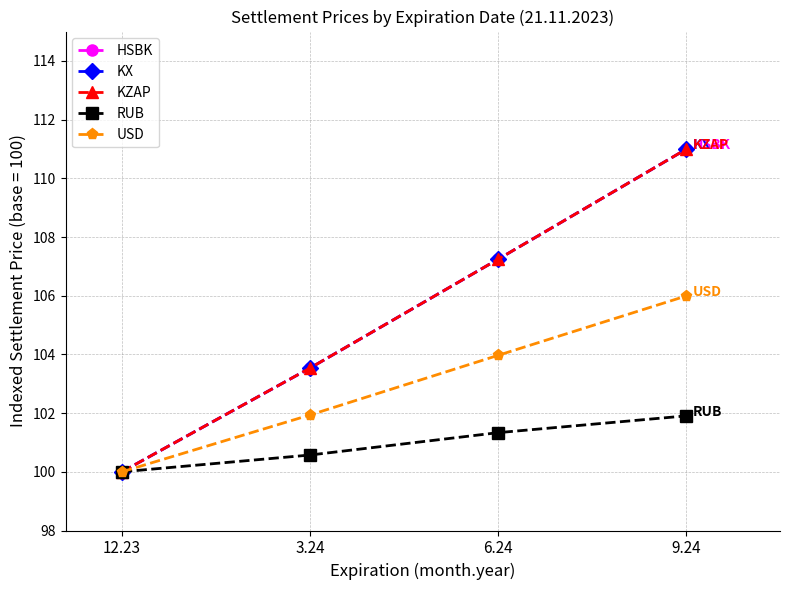

Is this an area chart (filled region under the line)?

No